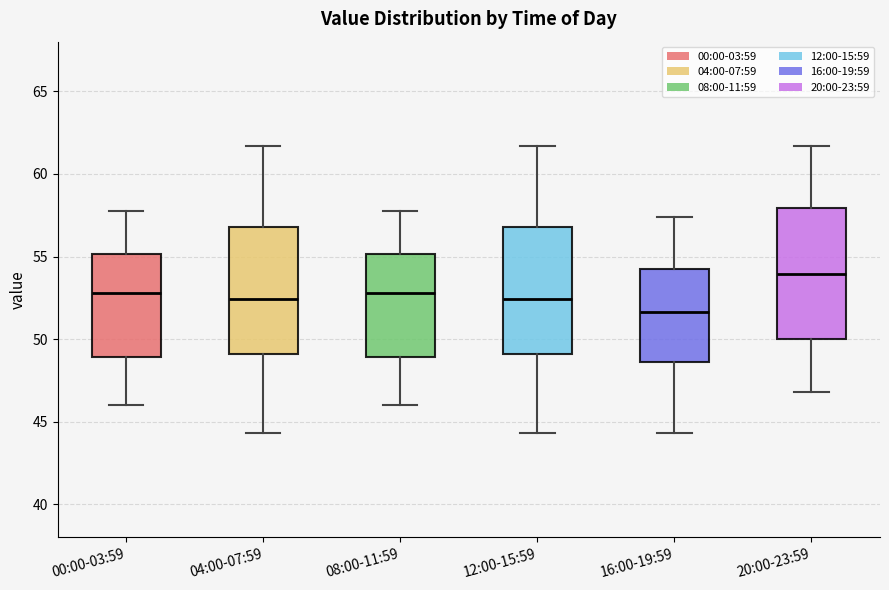

Reading left to right, transcribe this box plot: for each box, give where its median line is, the range the box spans, and where its two whiskers end, as read against the y-axis. The values are not printed on the chart, so give them approximately, as read against the axis.

00:00-03:59: median 53.0, box 49.0 to 55.0, whiskers 46.0 to 58.0
04:00-07:59: median 52.5, box 49.0 to 57.0, whiskers 44.5 to 61.5
08:00-11:59: median 53.0, box 49.0 to 55.0, whiskers 46.0 to 58.0
12:00-15:59: median 52.5, box 49.0 to 57.0, whiskers 44.5 to 61.5
16:00-19:59: median 51.5, box 48.5 to 54.0, whiskers 44.5 to 57.5
20:00-23:59: median 54.0, box 50.0 to 58.0, whiskers 47.0 to 61.5